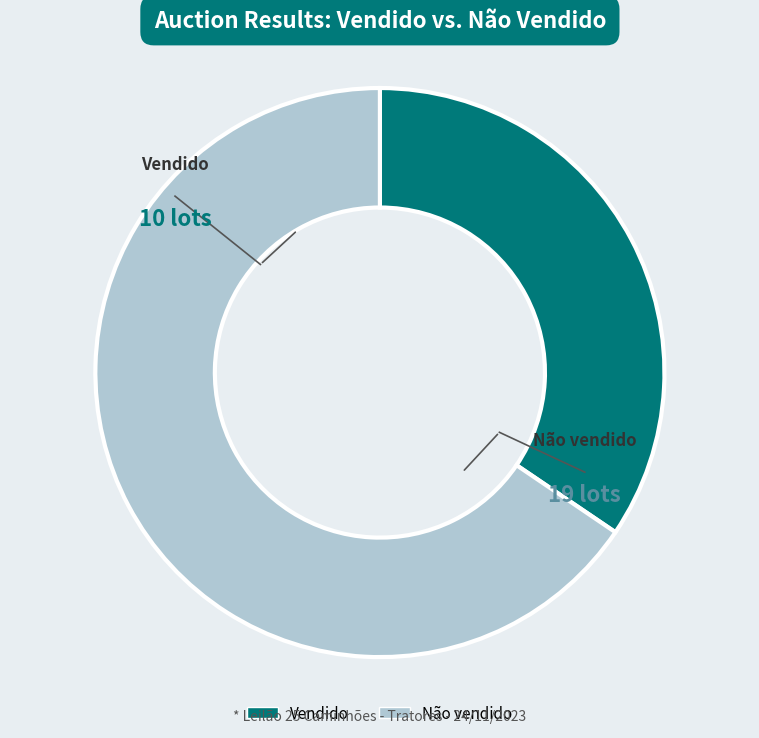

What is the largest slice in the pie chart?

Não vendido